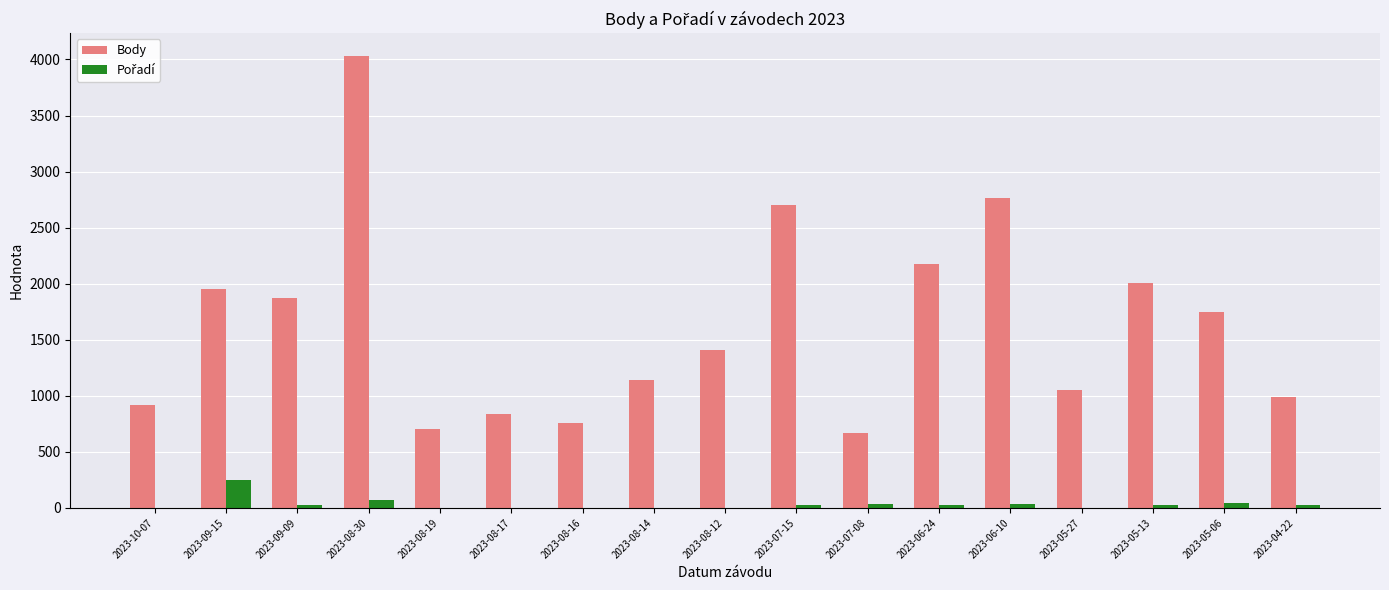

The value of Body at 2023-08-19 is 1118. True or false?

False